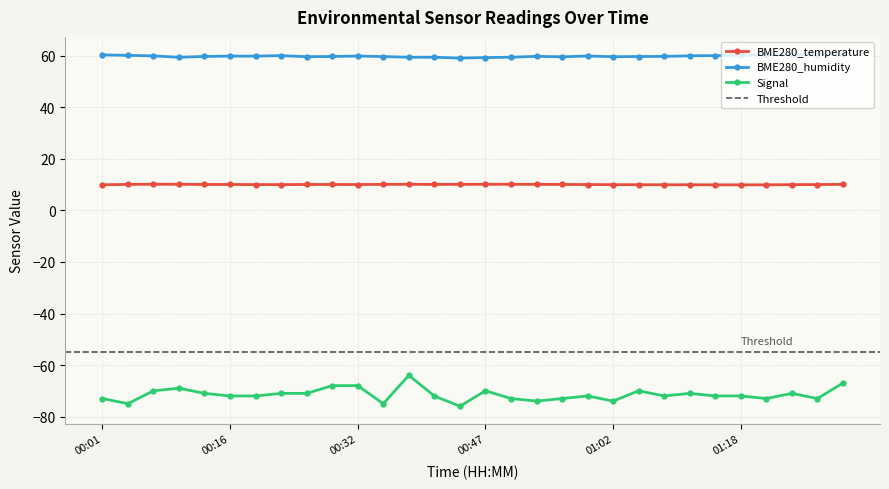

At how many categories does at least one series exceed 14?

30